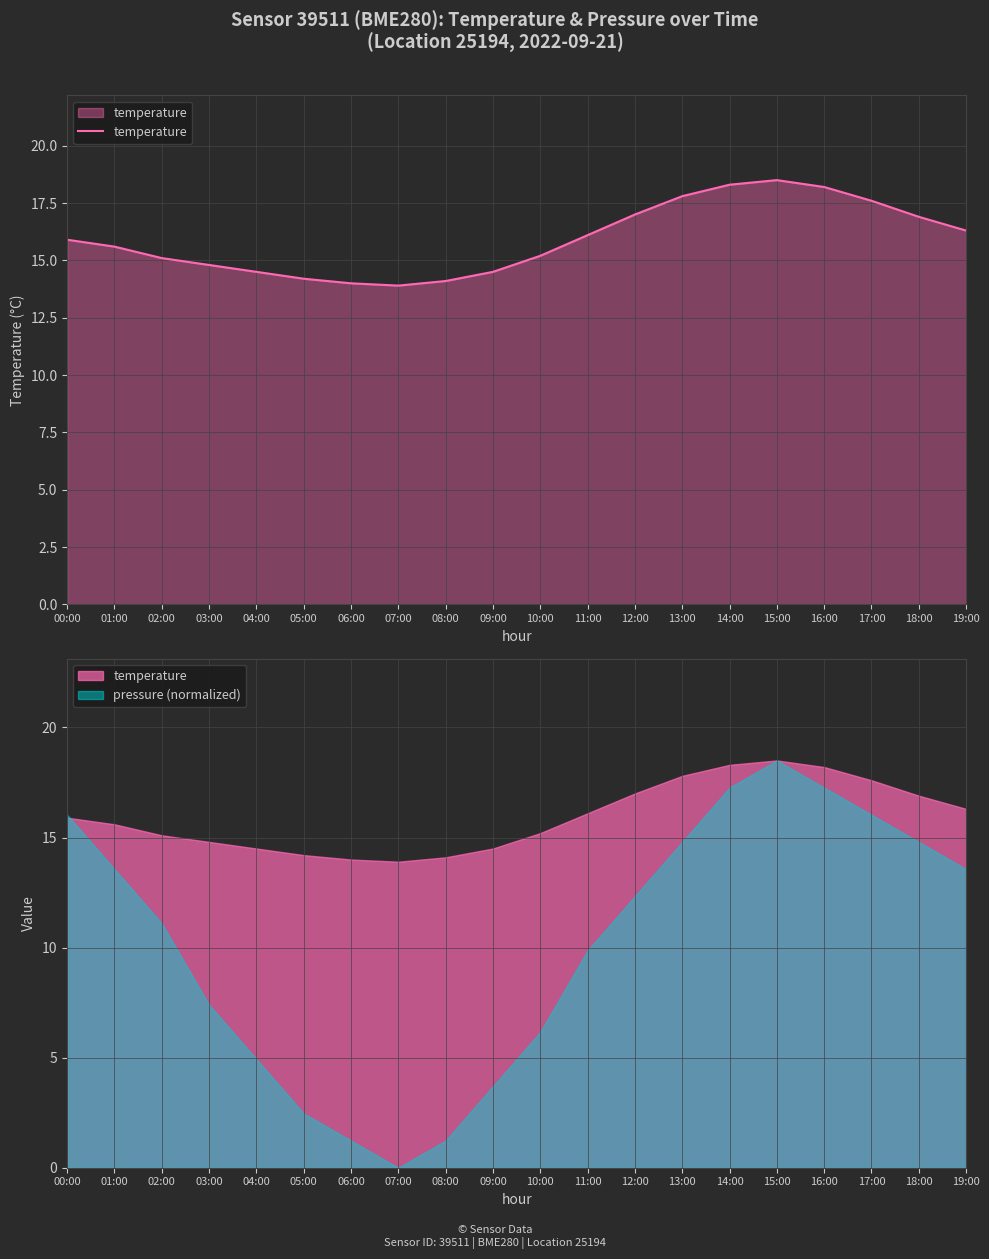

What is the change in value from 10:00 to 19:00?

+1.1